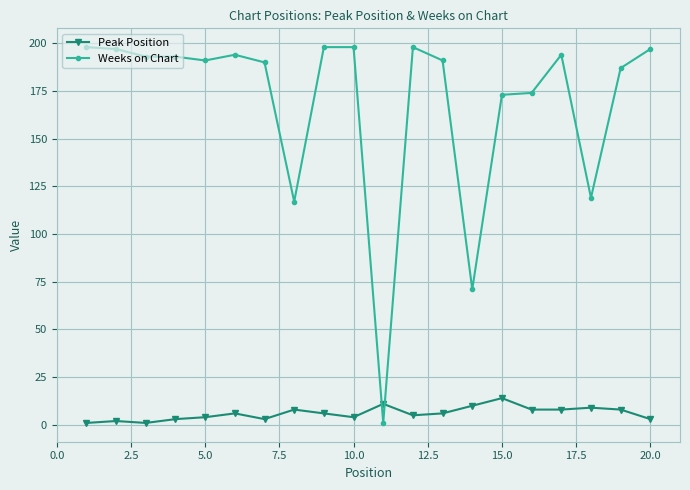

What is the average value of the Weeks on Chart series?

169